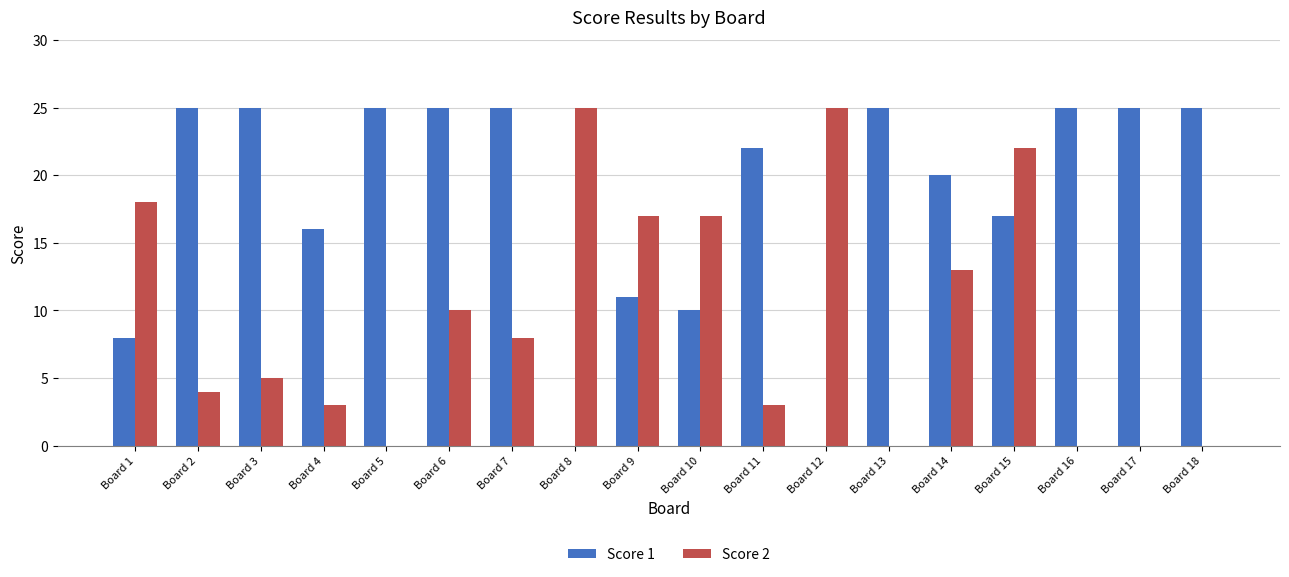

Reading left to right, transcribe all the data shown in this chart.

Score 1: Board 1=8	Board 2=25	Board 3=25	Board 4=16	Board 5=25	Board 6=25	Board 7=25	Board 8=0	Board 9=11	Board 10=10	Board 11=22	Board 12=0	Board 13=25	Board 14=20	Board 15=17	Board 16=25	Board 17=25	Board 18=25
Score 2: Board 1=18	Board 2=4	Board 3=5	Board 4=3	Board 5=0	Board 6=10	Board 7=8	Board 8=25	Board 9=17	Board 10=17	Board 11=3	Board 12=25	Board 13=0	Board 14=13	Board 15=22	Board 16=0	Board 17=0	Board 18=0